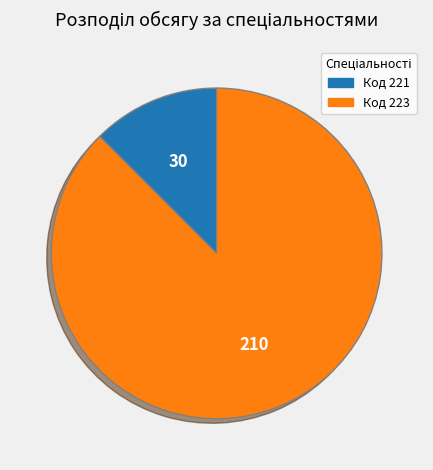

Does any single category account for the majority?

Yes